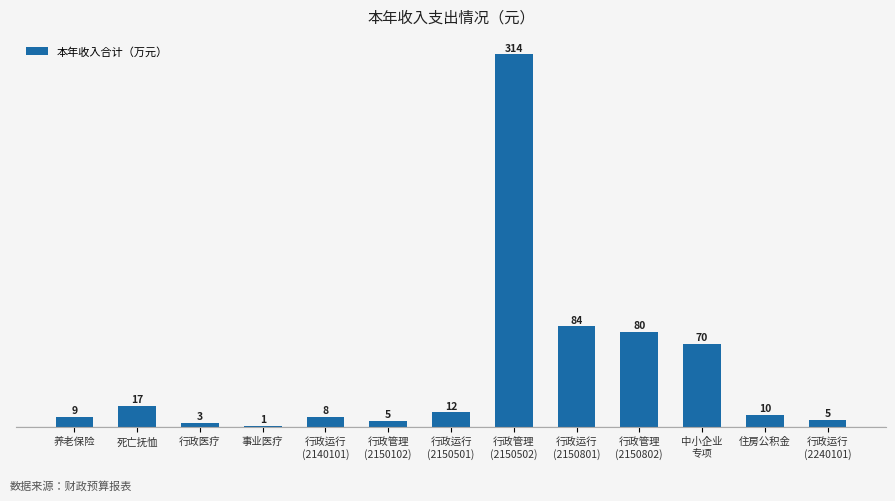

At which label does the data first exceed 9?

死亡抚恤